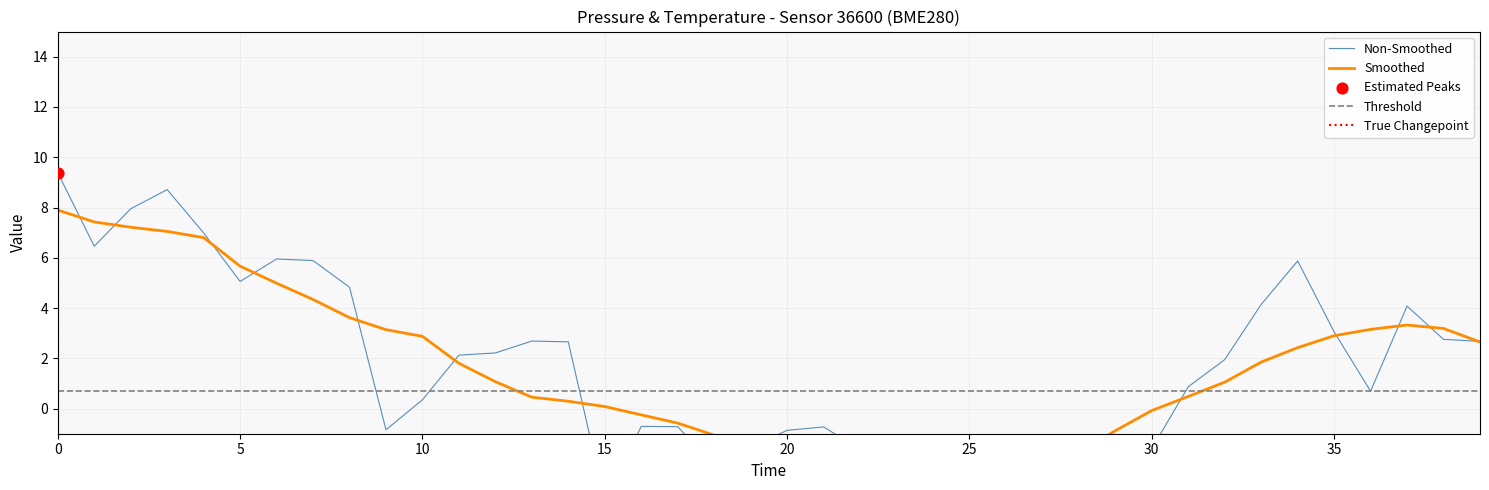

Which has a higher value, 08:00 or 19:00?

08:00